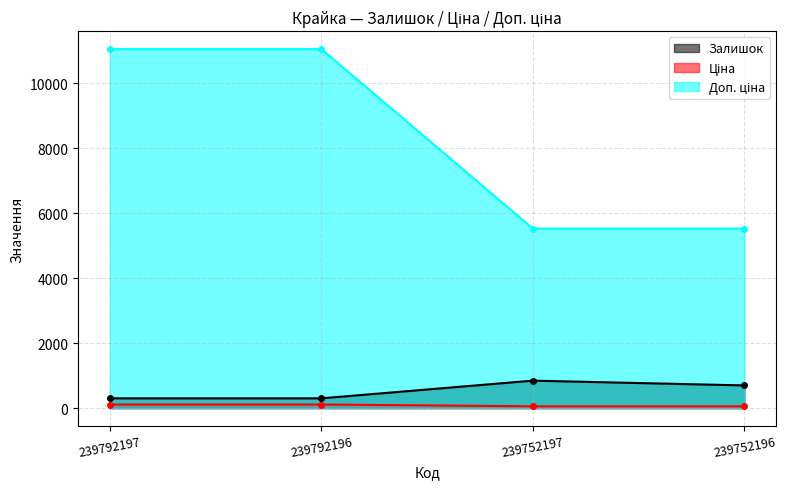

What is the average value of the Залишок series?

535.8